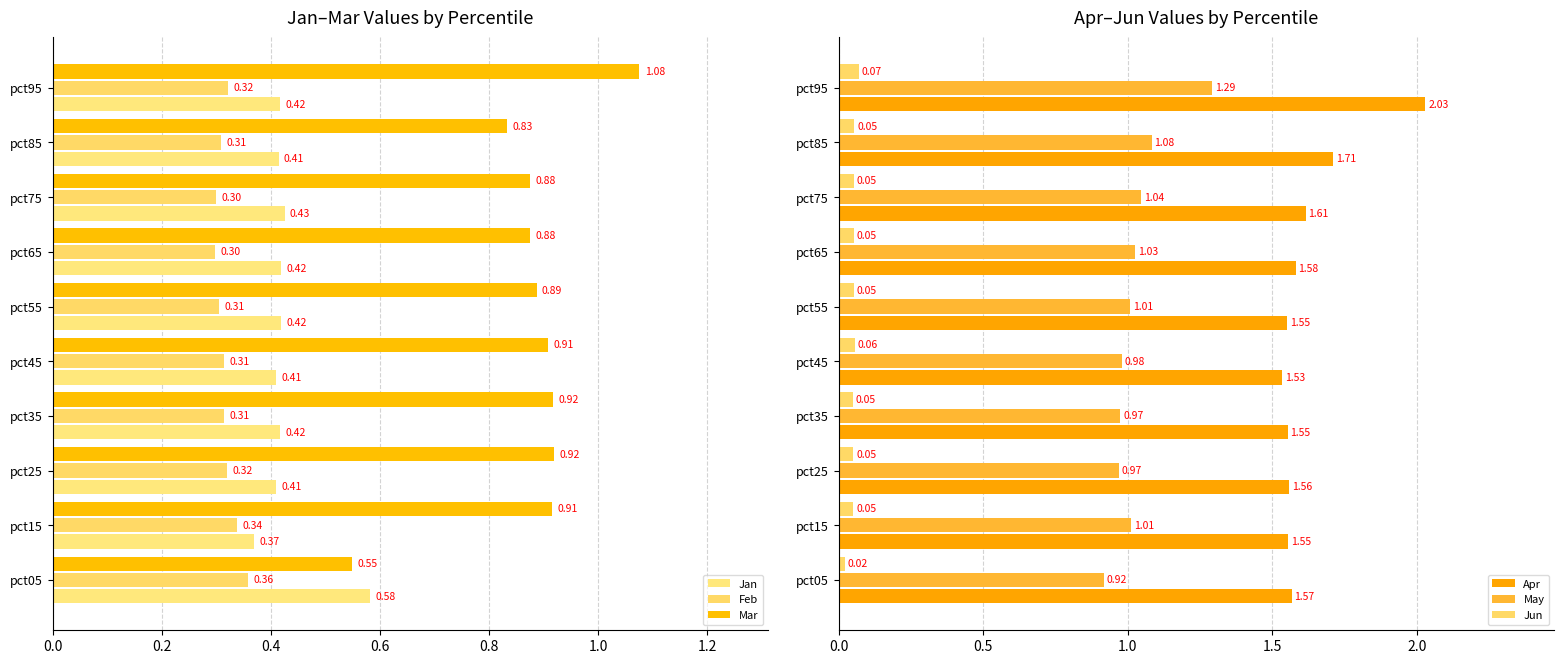

What is the difference between the maximum and minimum values in the Apr series?

0.5